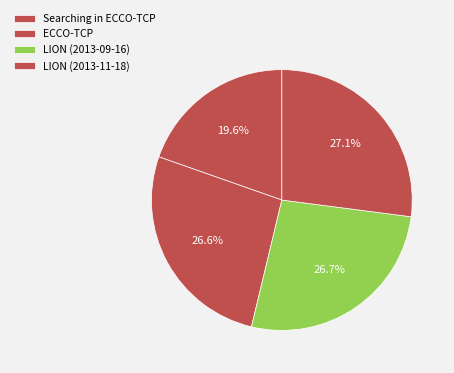

What percentage is NOT represented by Searching in ECCO-TCP?

80.4%